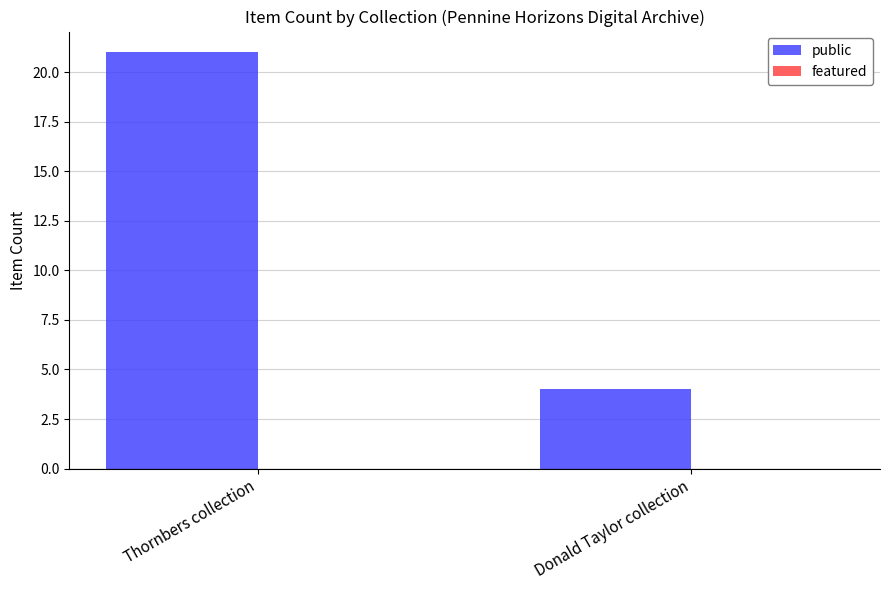

List the labels in order of value, largest first.

Thornbers collection, Donald Taylor collection